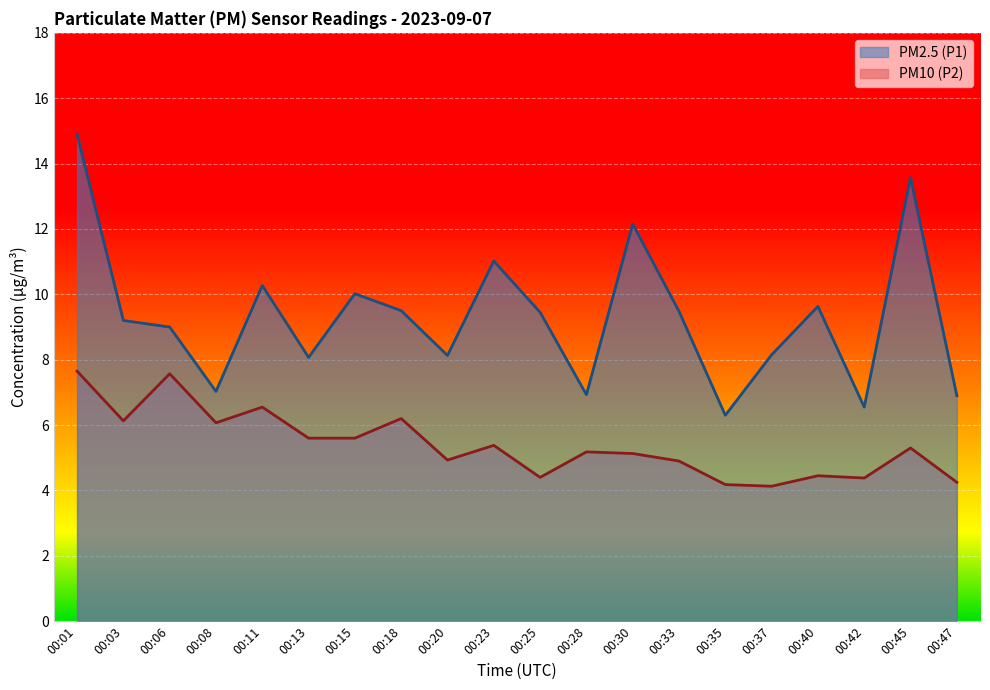

True or false: PM10 (P2) and PM2.5 (P1) cross at least once.

False